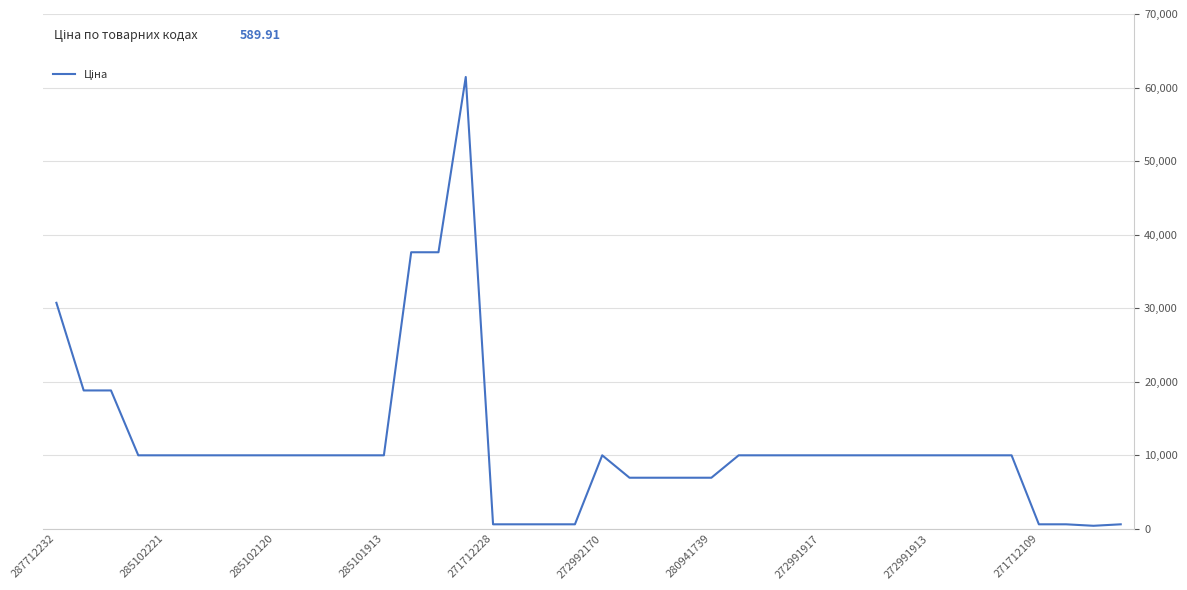

What is the greatest value displayed?

61434.3